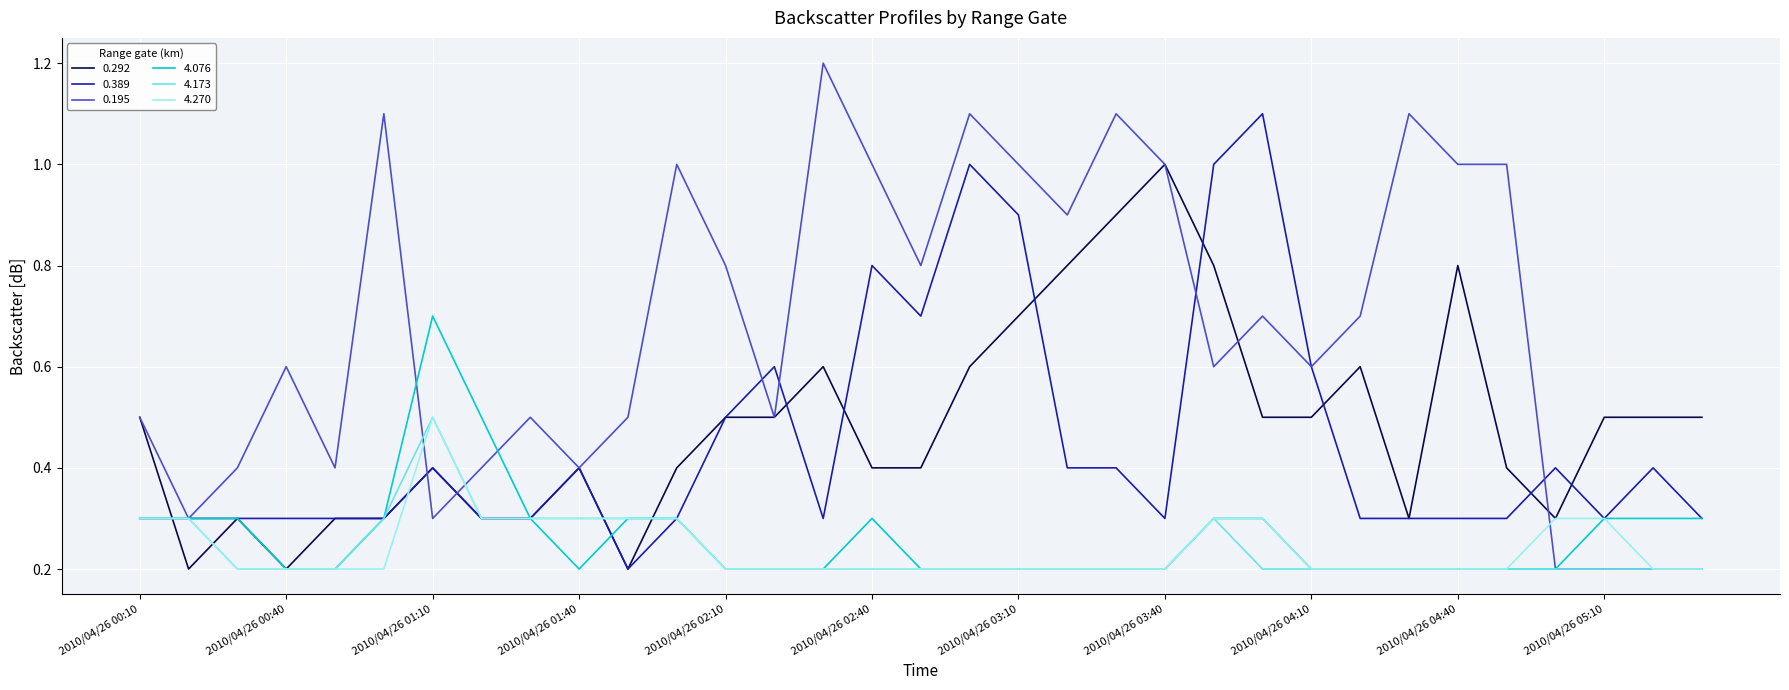

Which series has the widest spread of values?

0.195